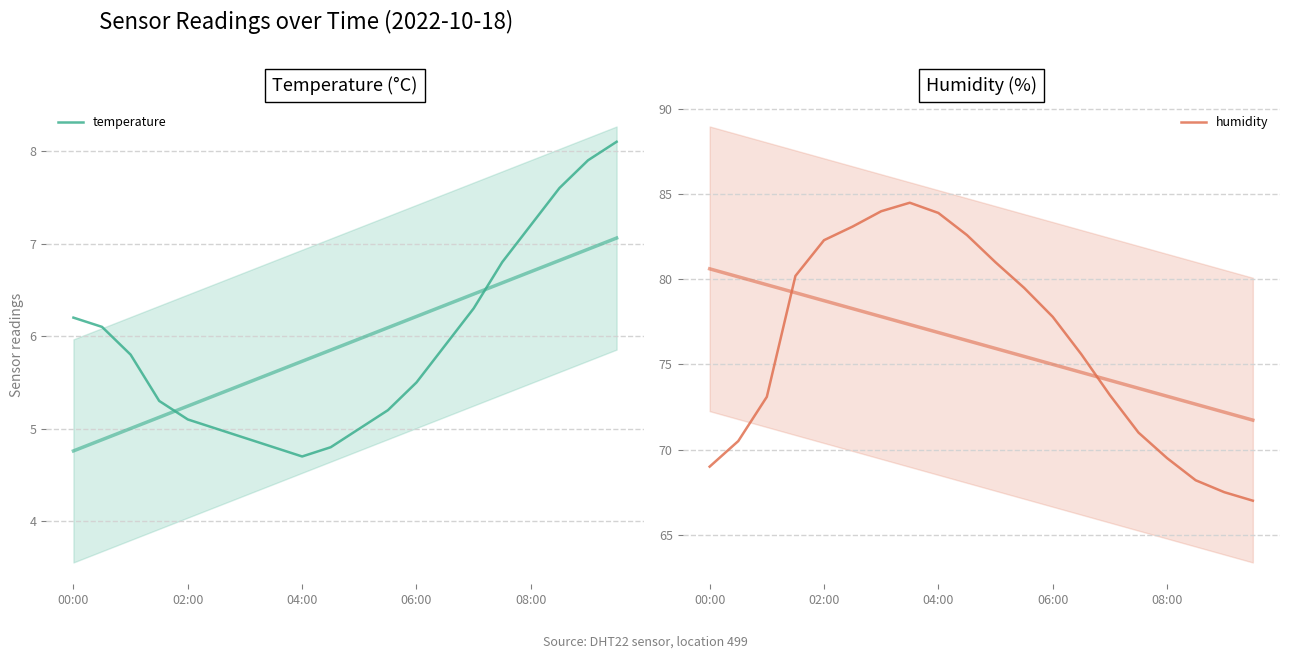

What is the difference between the highest and lowest values at 18?

59.6